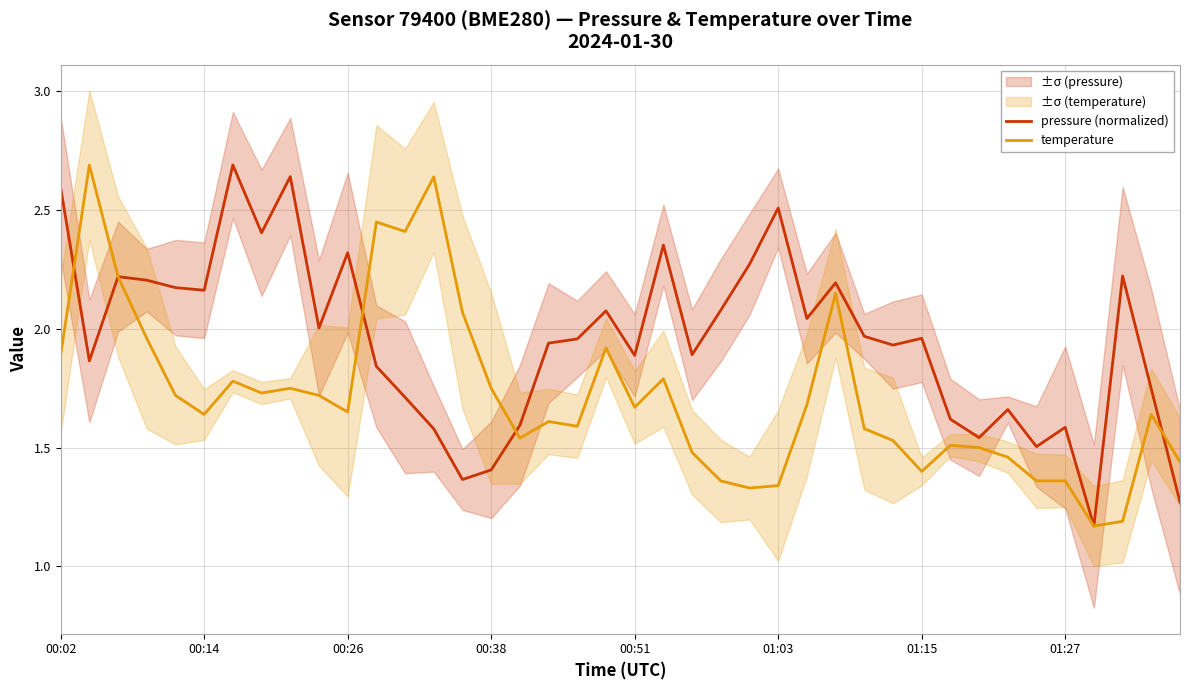

What is the total value across all series at 18?

3.5